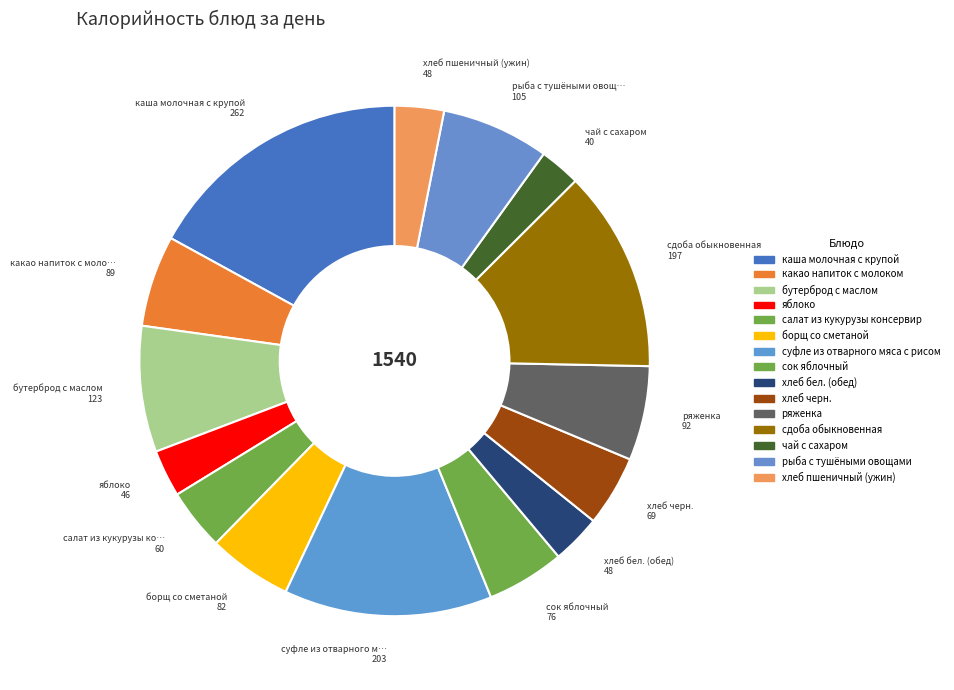

Is it true that салат из кукурузы консервир is 13% of the pie?

False